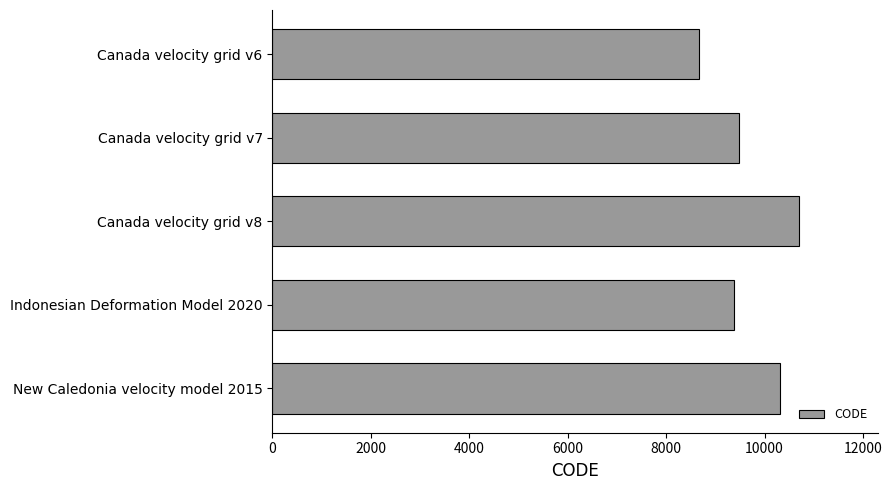

Are the bars horizontal?

Yes